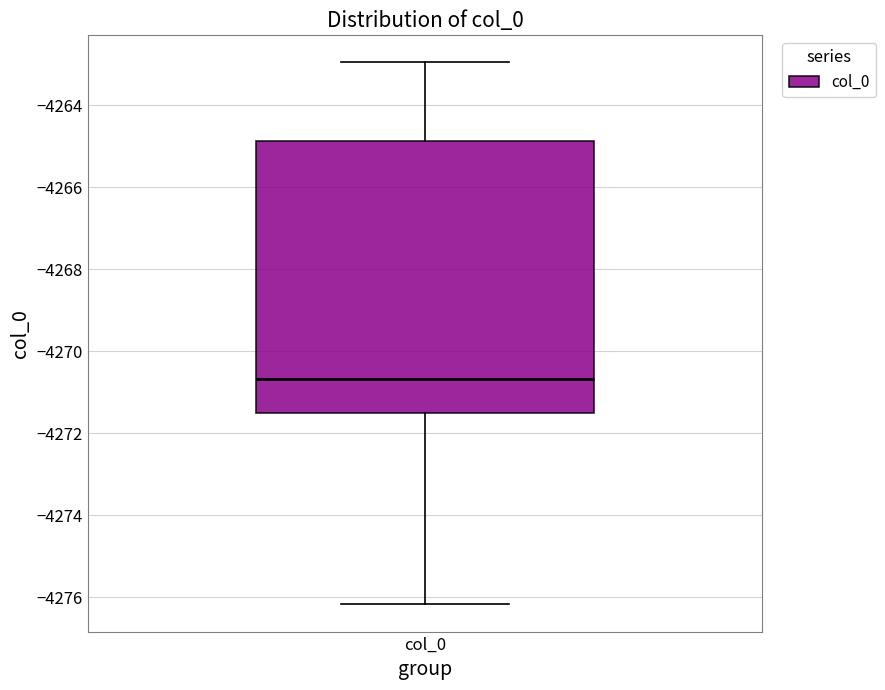

Transcribe this box plot: give where the median line is, the range the box spans, and where the two whiskers end, as read against the y-axis. The values are not printed on the chart, so give them approximately, as read against the axis.

median -4270.6, box -4271.6 to -4264.8, whiskers -4276.2 to -4263.0